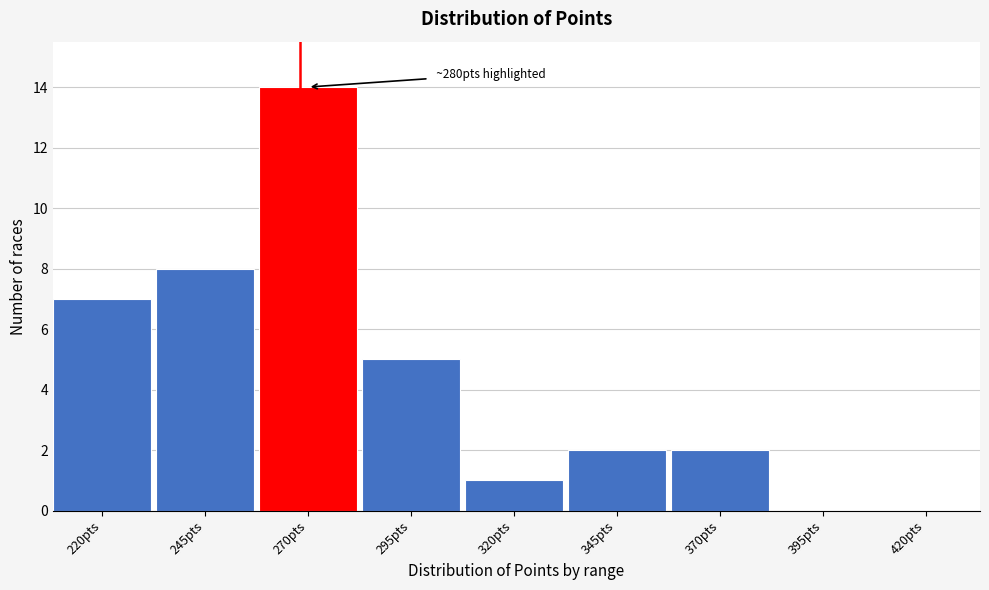

Reading right to left, what are all the values shown in this chart?

420pts=0	395pts=0	370pts=2	345pts=2	320pts=1	295pts=5	270pts=14	245pts=8	220pts=7